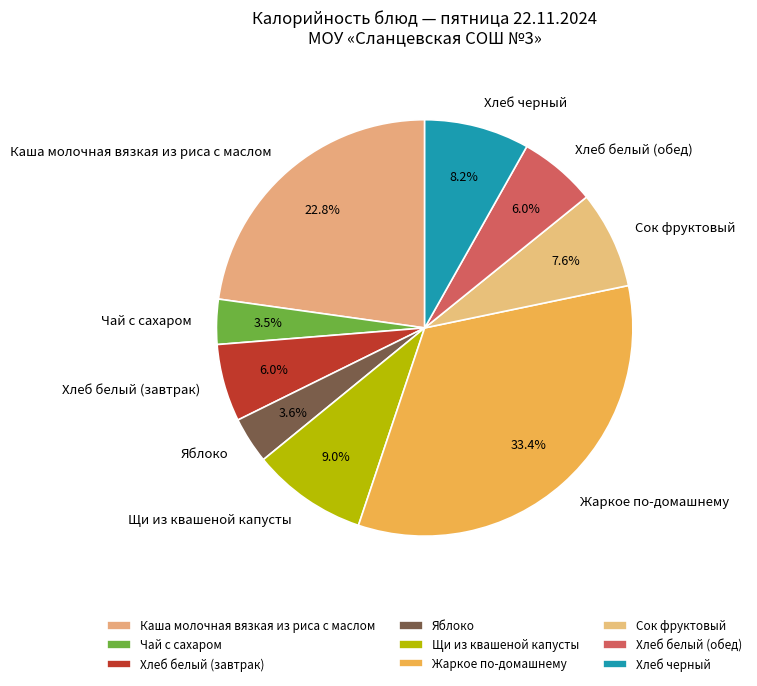

To the nearest percent, what percentage of the pie is Жаркое по-домашнему?

33%